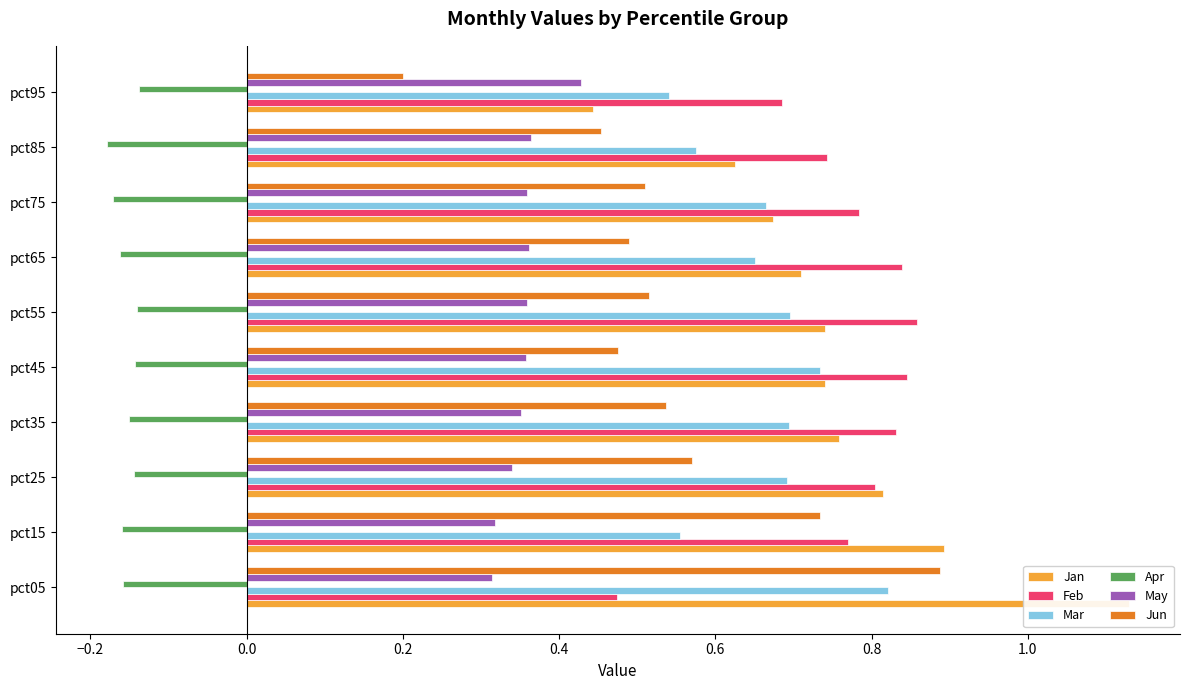

What is the average value of the Mar series?

0.7